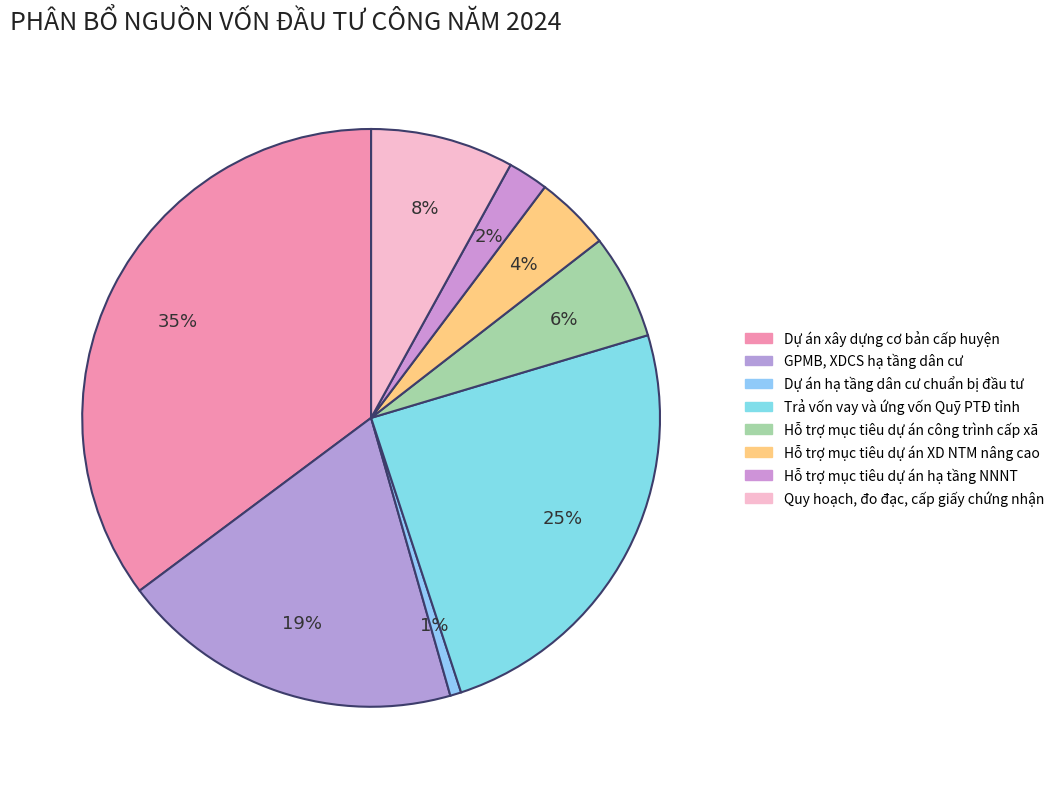

Which category has the smallest portion of the pie?

Dự án hạ tầng dân cư chuẩn bị đầu tư